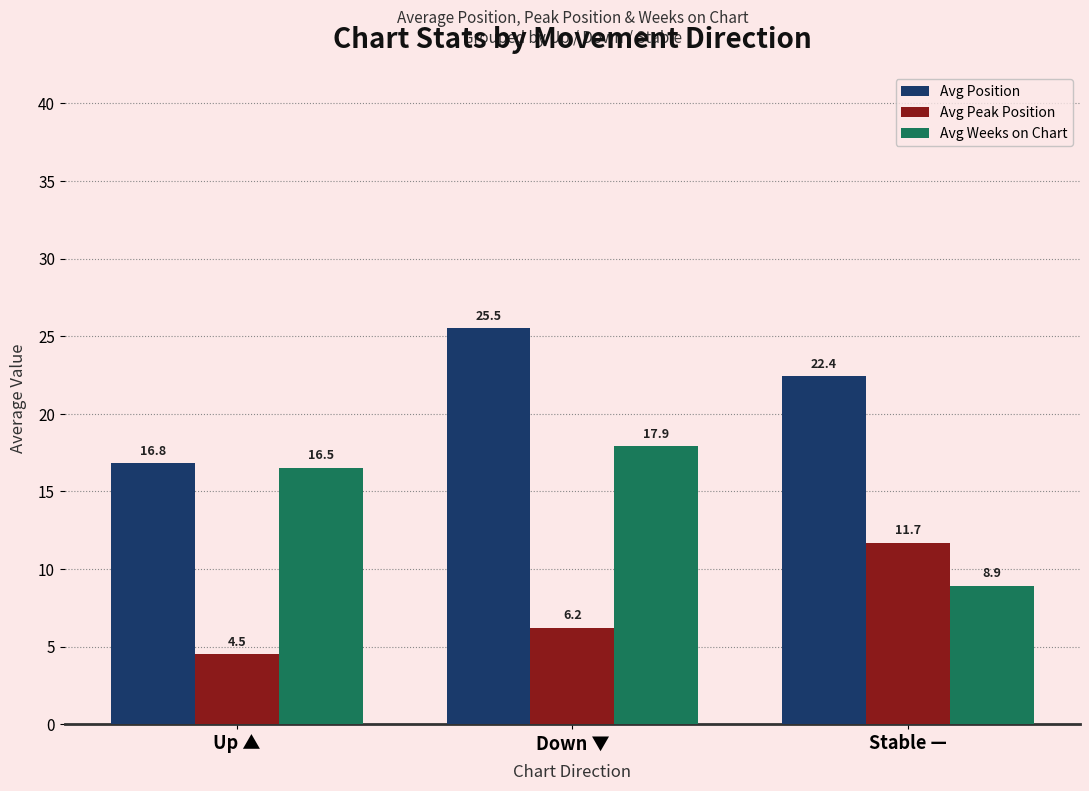

What is the greatest value displayed?

25.5